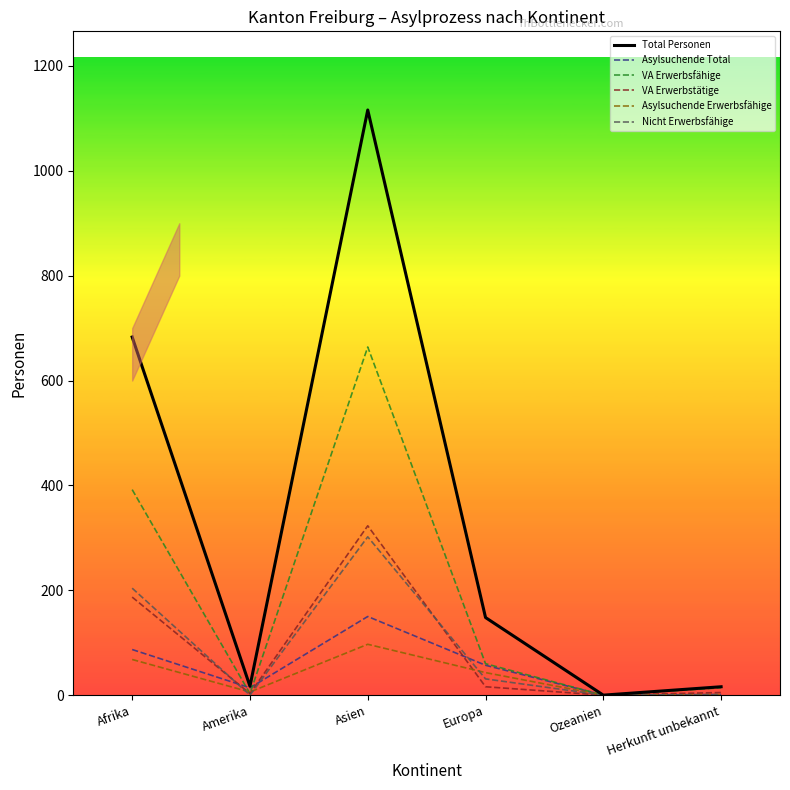

Which series has the widest spread of values?

Total Personen